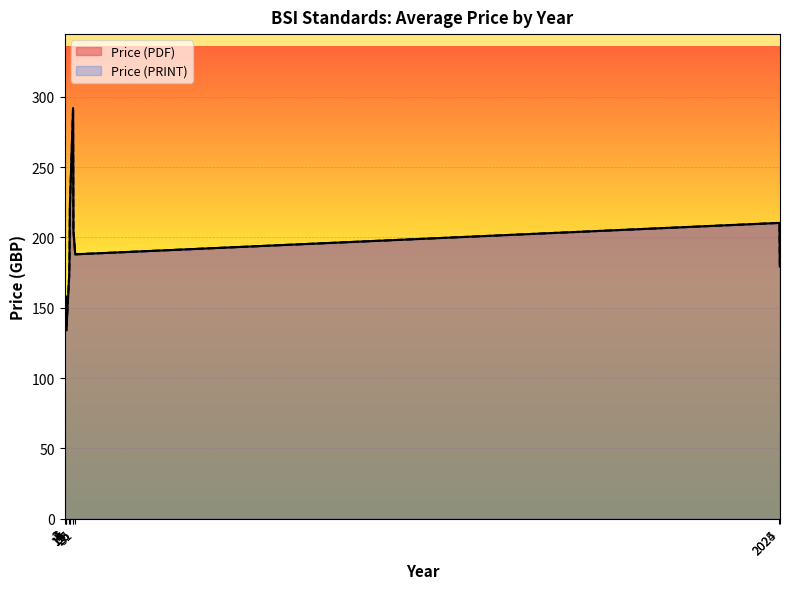

Which series has the widest spread of values?

Price (PDF)